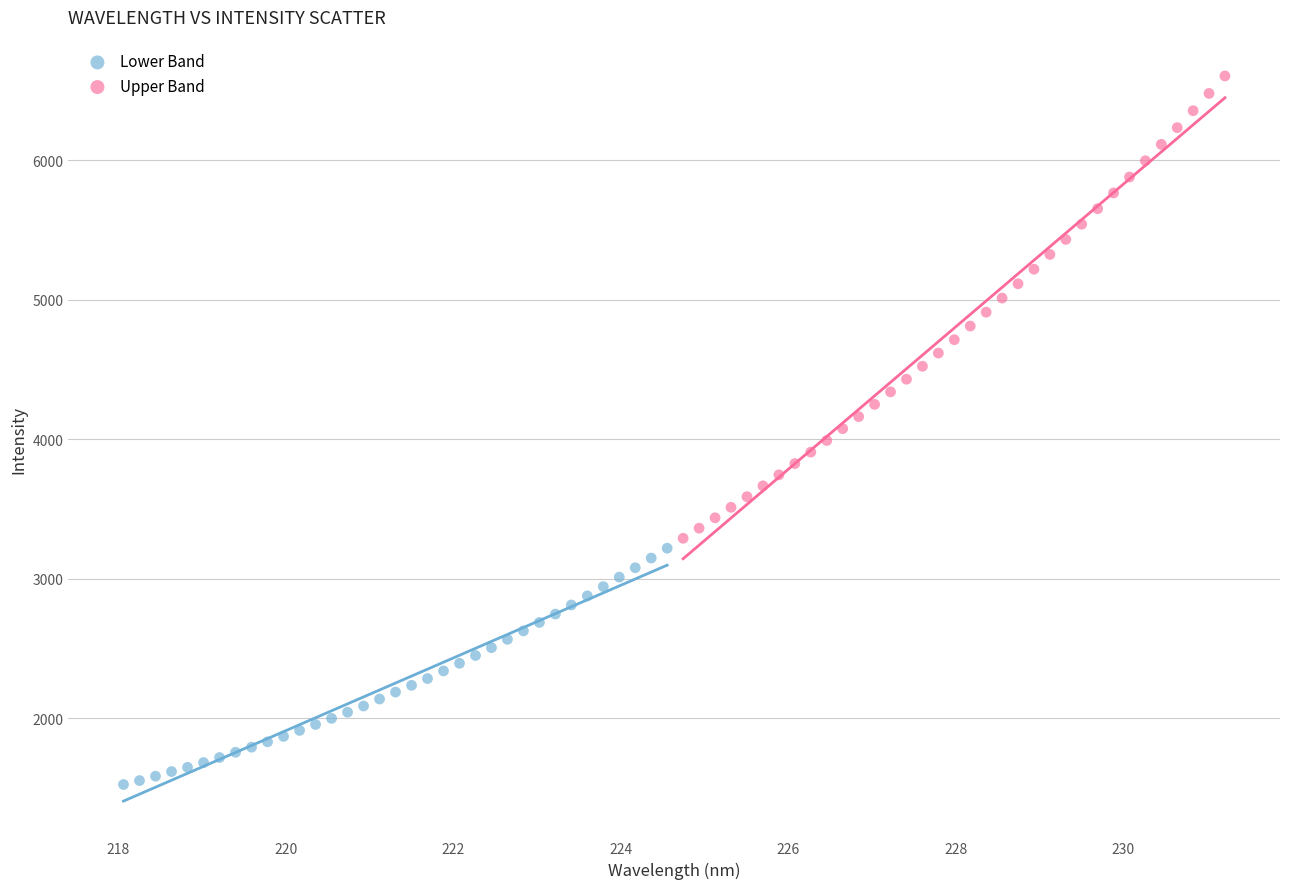

Which series reaches the minimum Y coordinate?

Lower Band